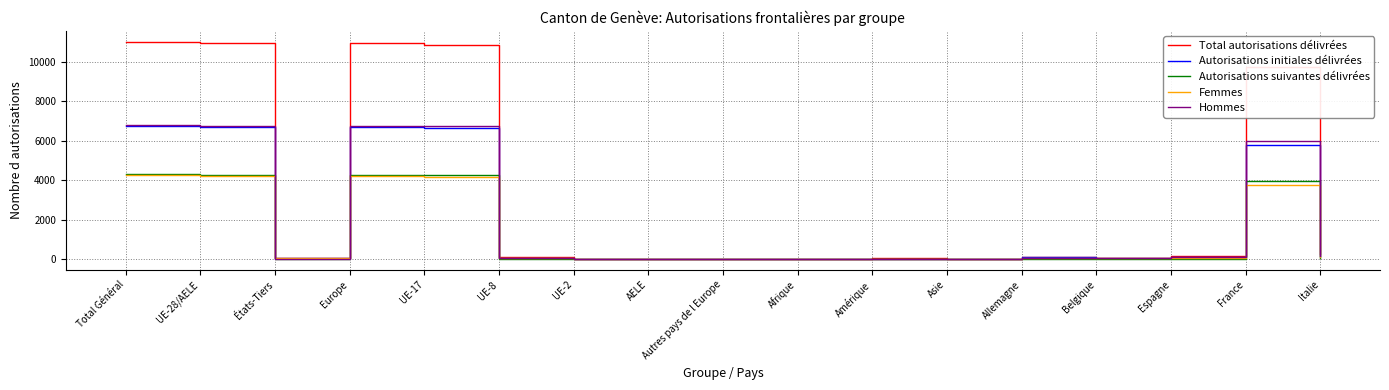

What is the total value across all series at Asie?

12